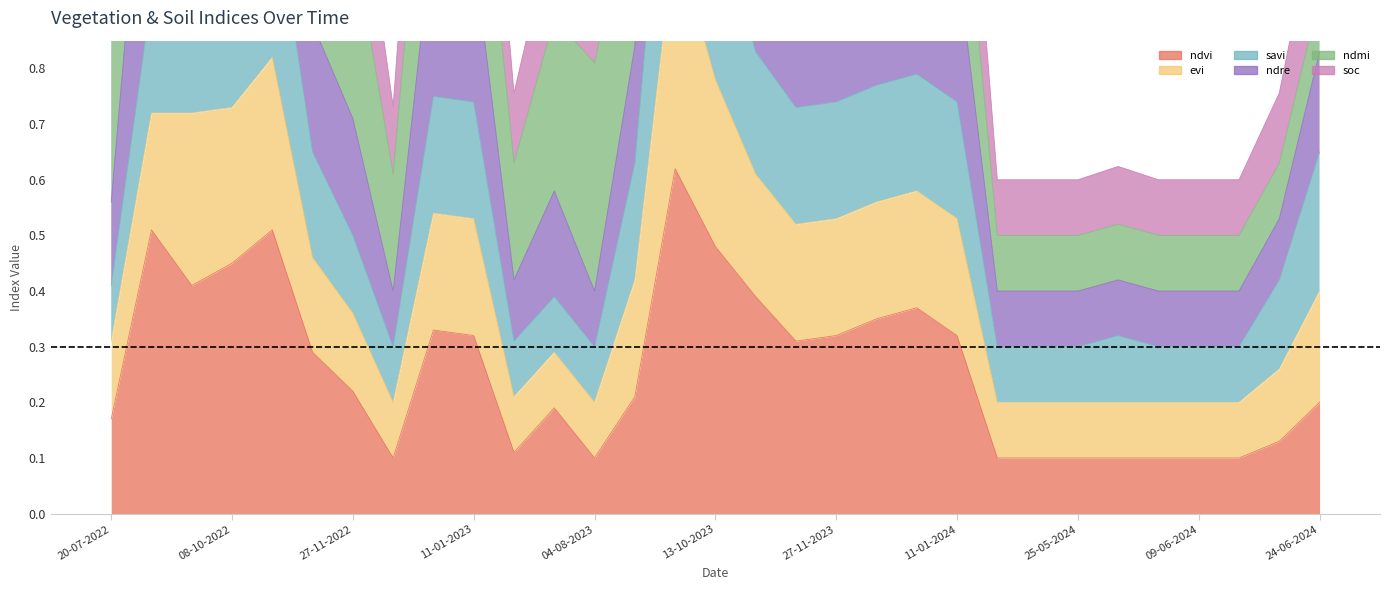

True or false: ndre has more than 2 interior local peaks.

True